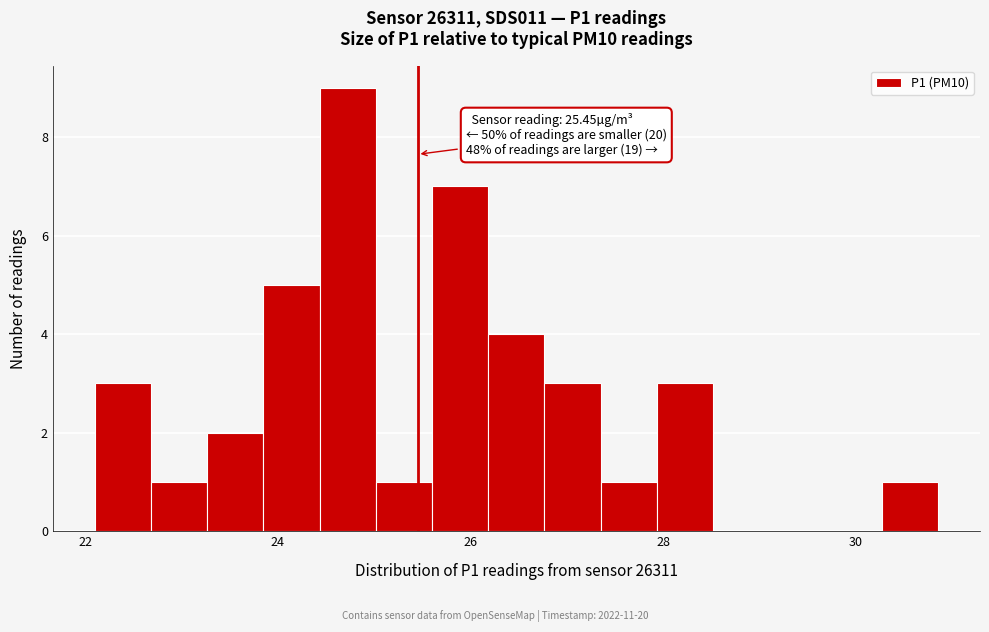

Read against the x-axis, roughly where is the centre of the tallest bar?

24.8